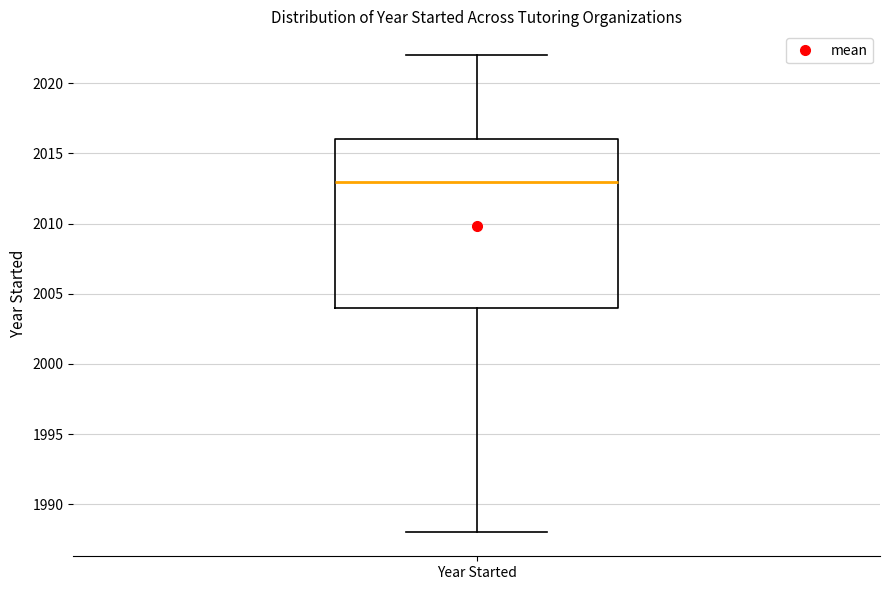

Read this box plot against the y-axis: the position of the median line, the range covered by the box, and the ends of both whiskers. The values are not printed on the chart, so give them approximately, as read against the axis.

median 2013, box 2004 to 2016, whiskers 1988 to 2022